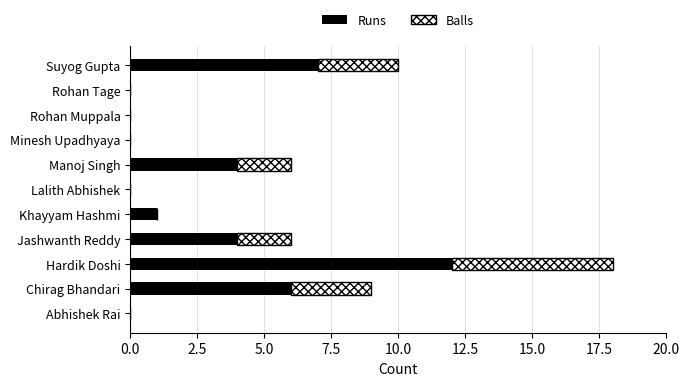

Is it true that Runs equals 12 at Hardik Doshi?

True